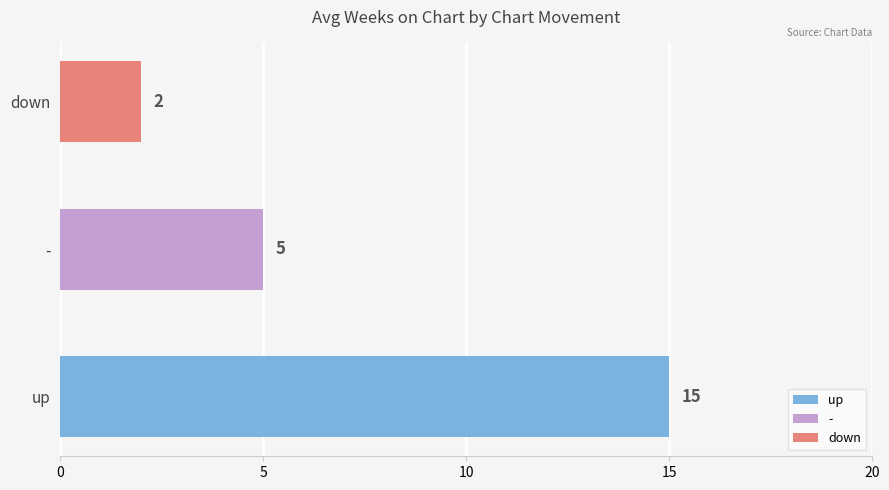

Are the bars horizontal?

Yes